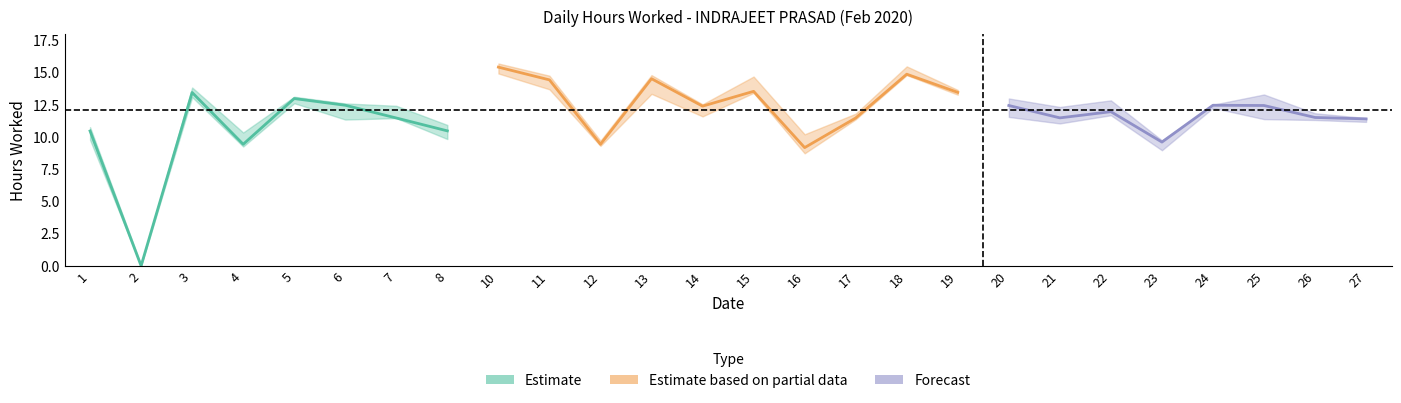

What is the difference between the values at 1 and 23?

0.9